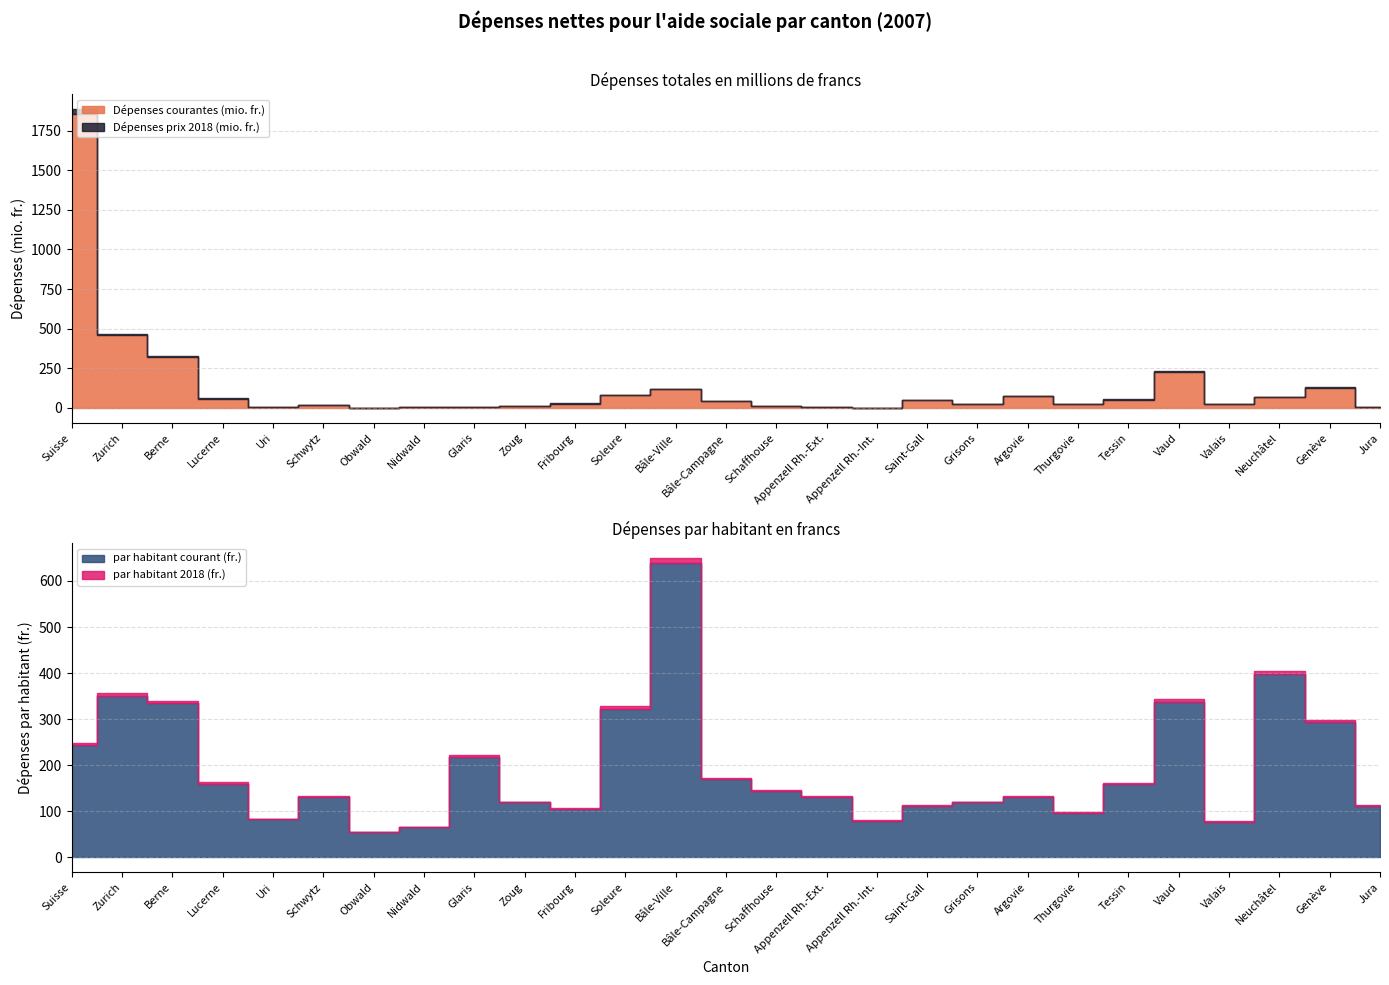

What is the smallest value displayed?

1.2